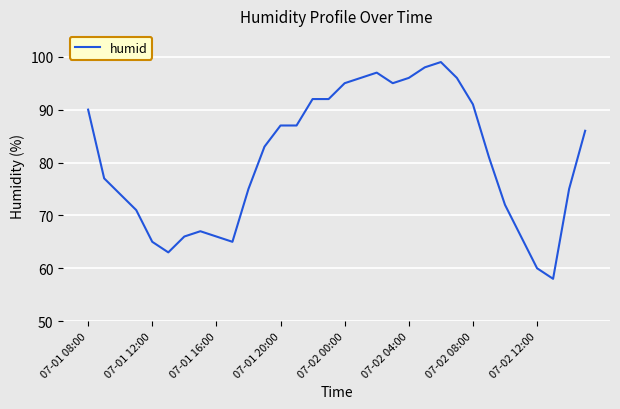

How many distinct data groups are displayed?

1